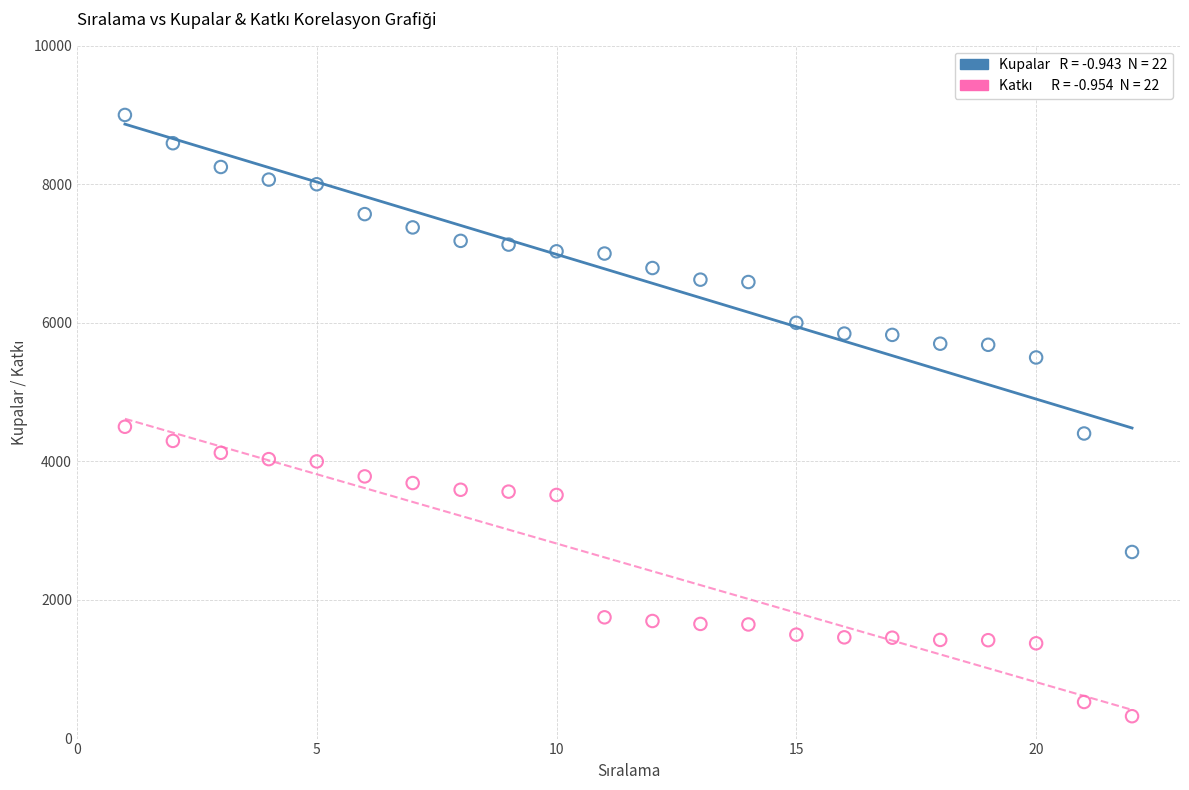

Across all data points, what is the range of X values (max minus min)?

21